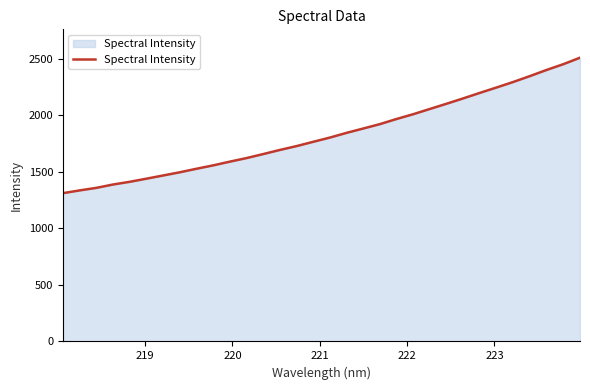

True or false: there are more than 0 points higher than both neighbors.

False